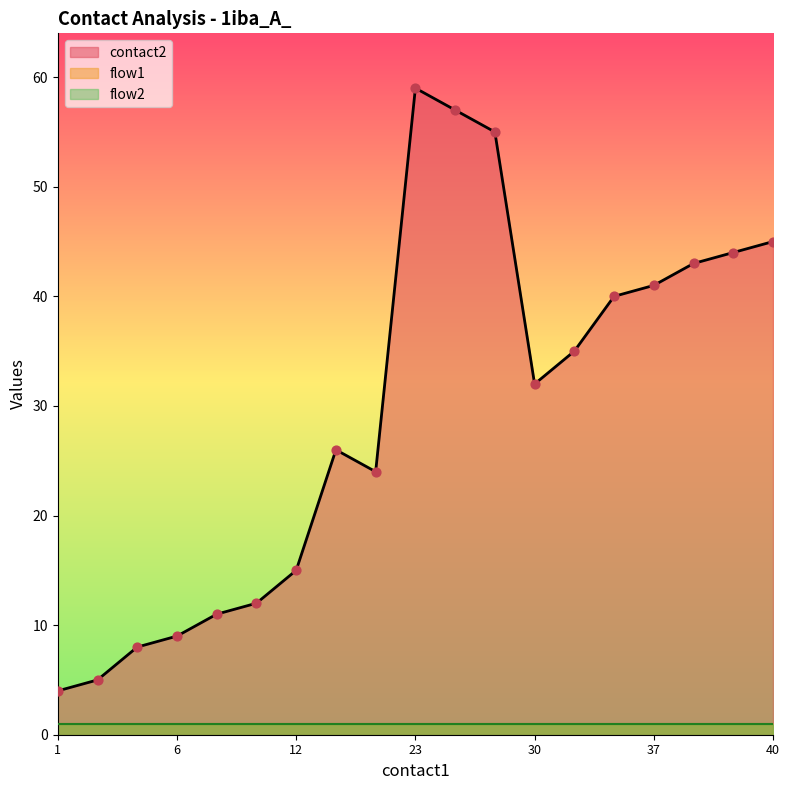

What is the total value across all series at 25?

59